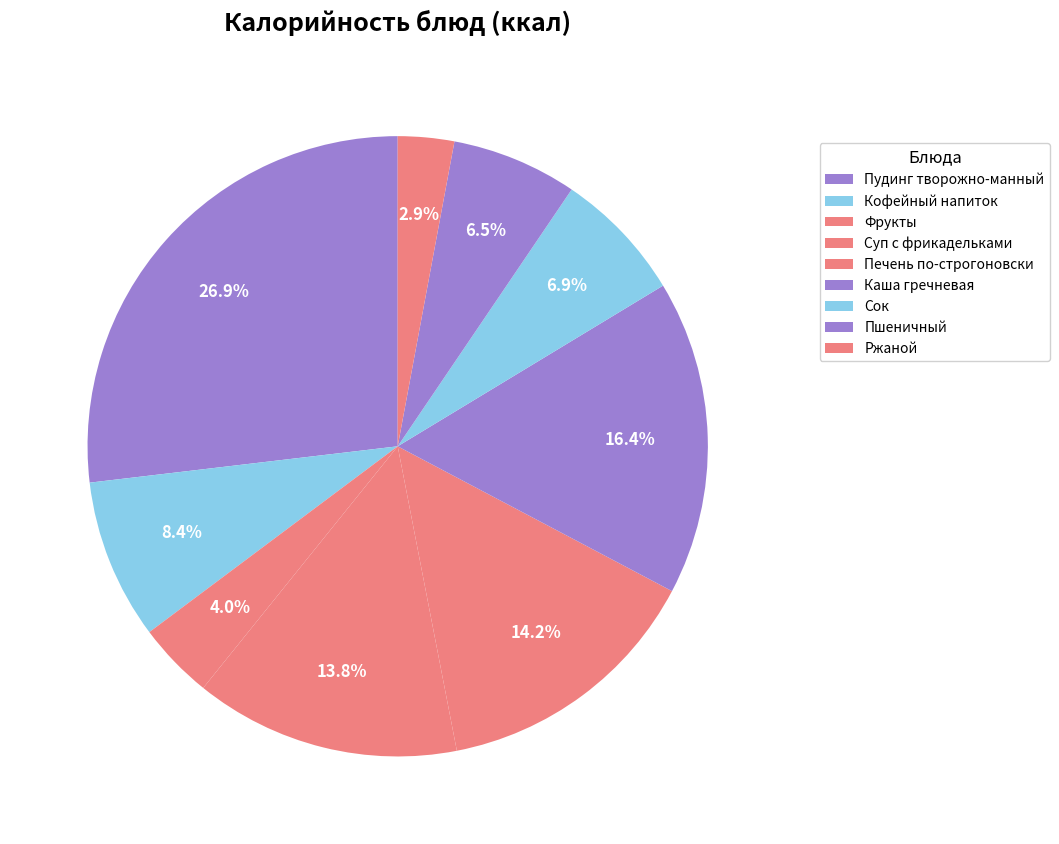

To the nearest percent, what is the combined percentage of Каша гречневая and Ржаной?

19%